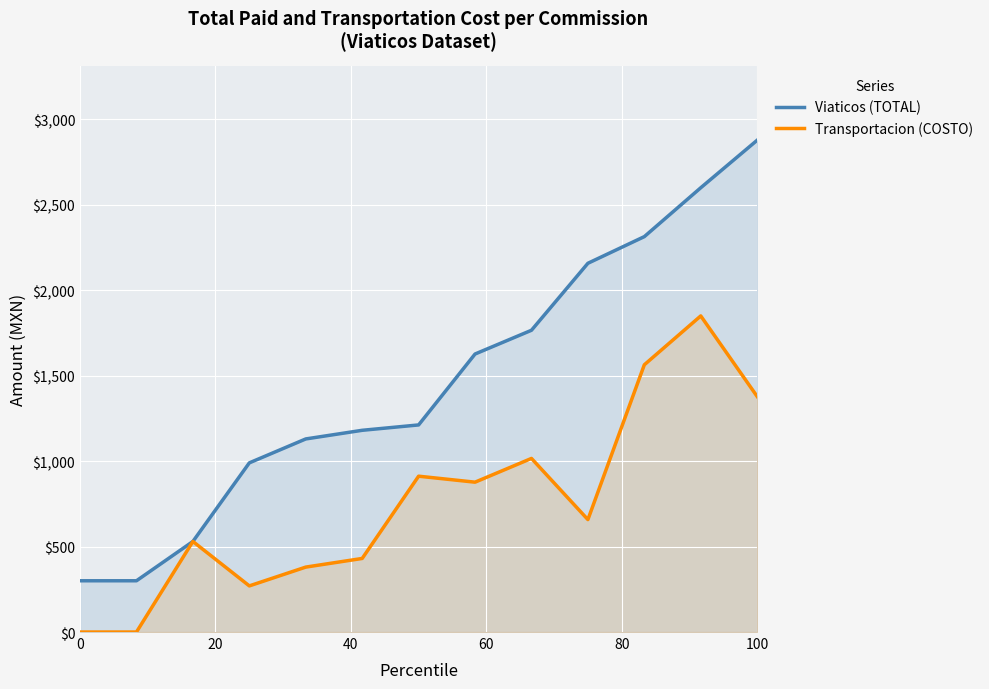

Is it true that Viaticos (TOTAL) equals 300.0 at 0?

True